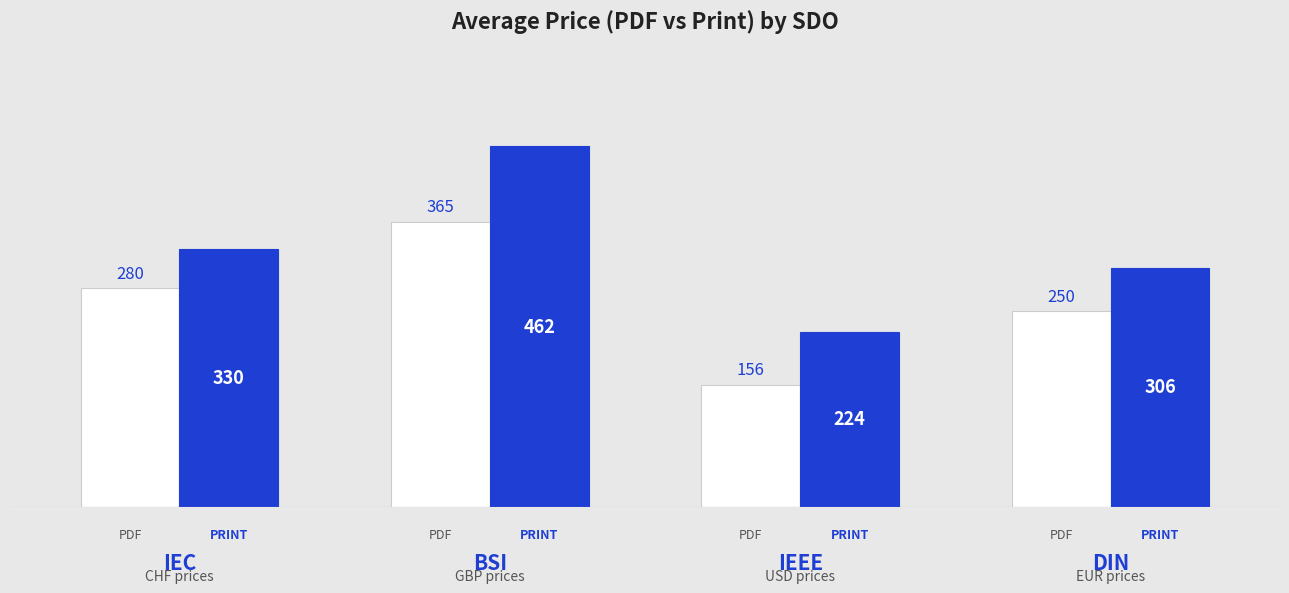

What is the smallest value displayed?

156